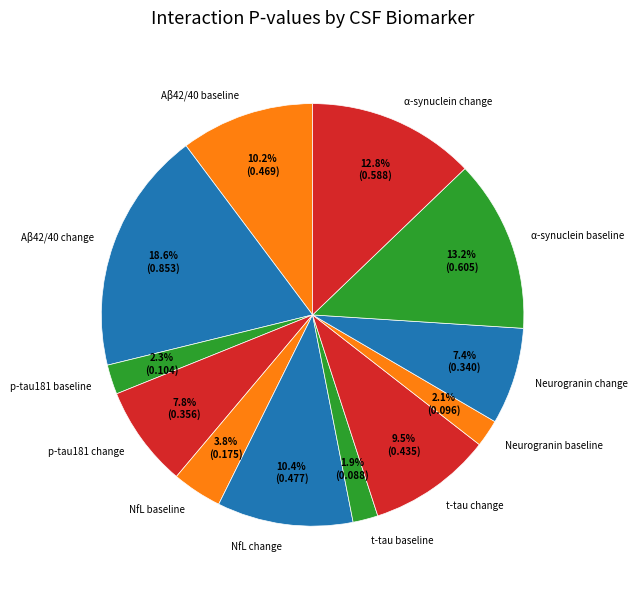

Which slice is the largest?

Aβ42/40 change